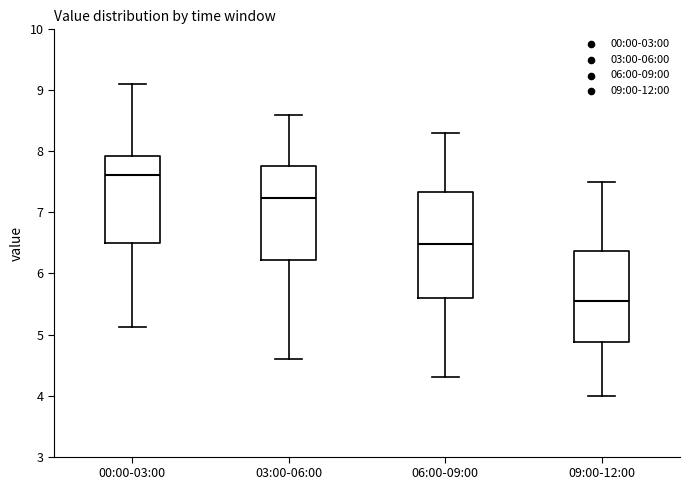

Which box's median line is the highest?

00:00-03:00